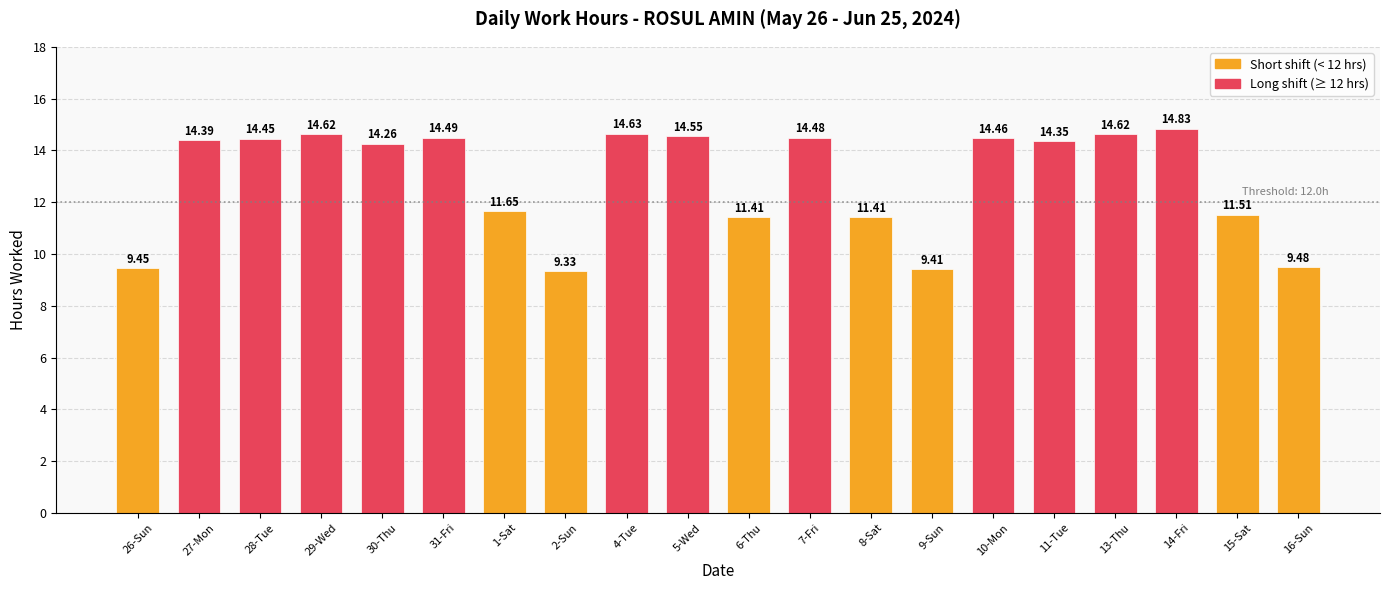

What is the average value?

12.9